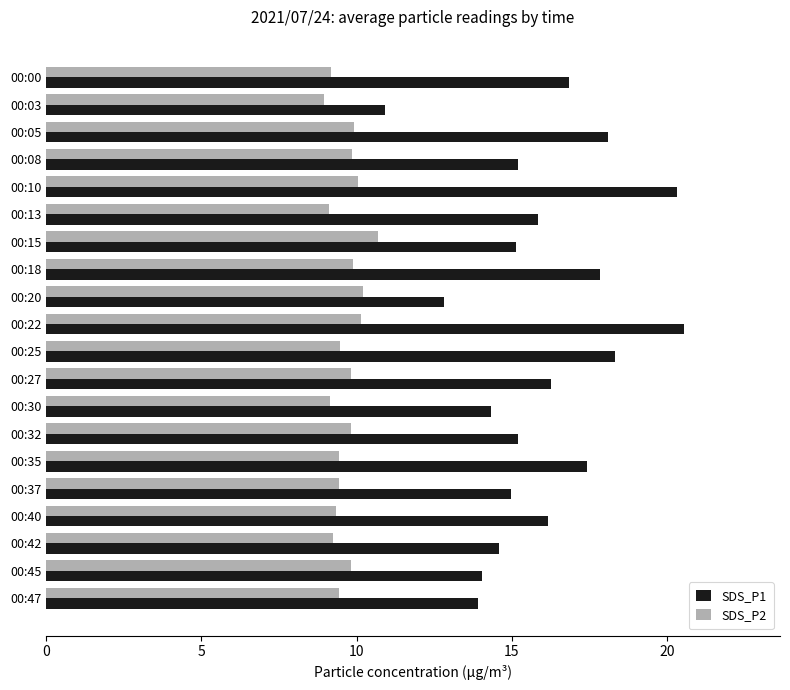

What is the minimum value for SDS_P2?

8.9